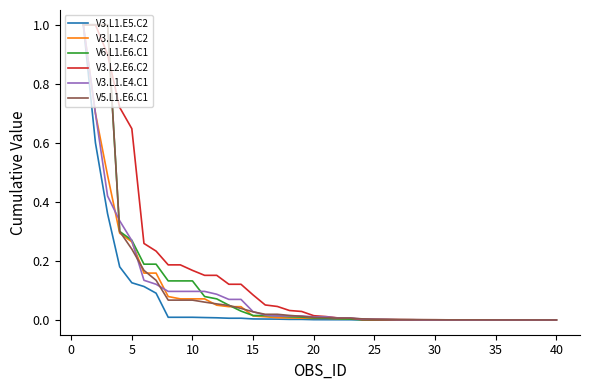

What is the sum of all V3.L1.E4.C1 values?

3.7